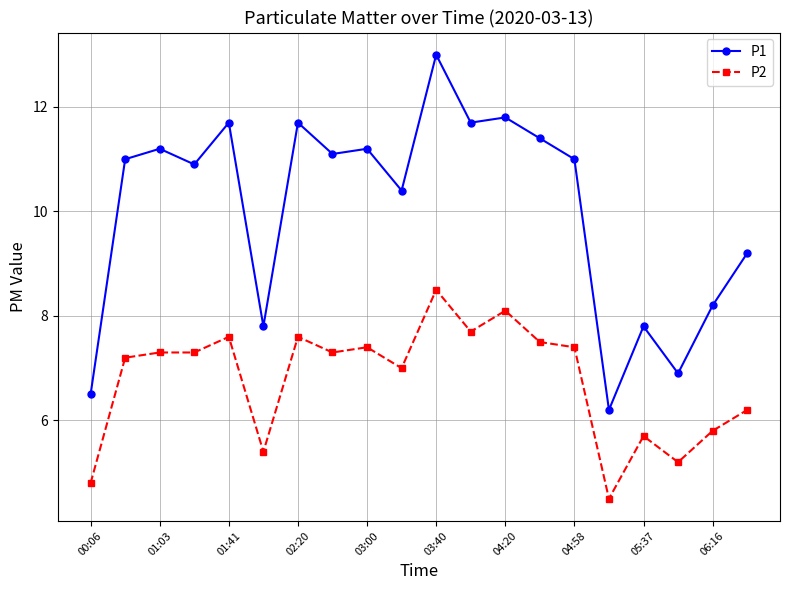

What is the smallest value displayed?

4.5